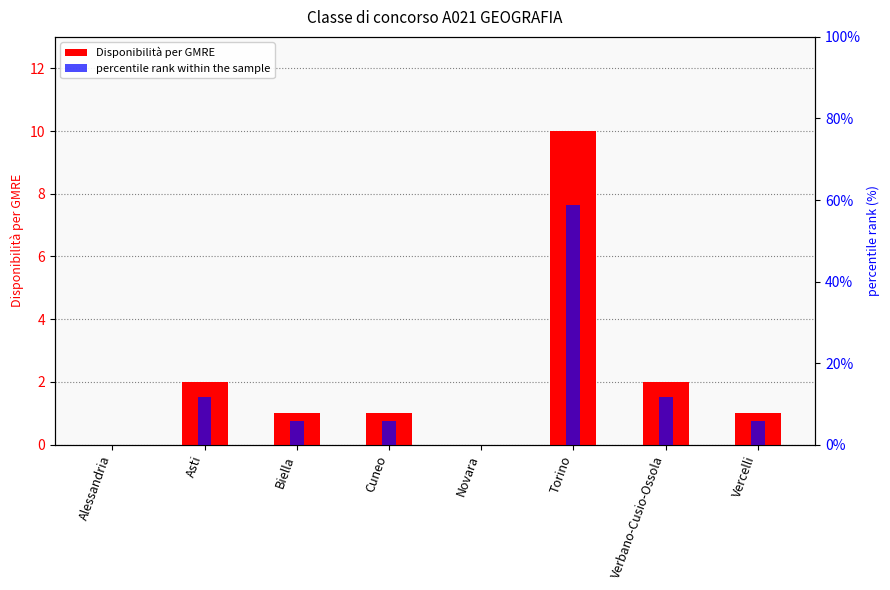

How many Disponibilità per GMRE values are between 1 and 2?

5